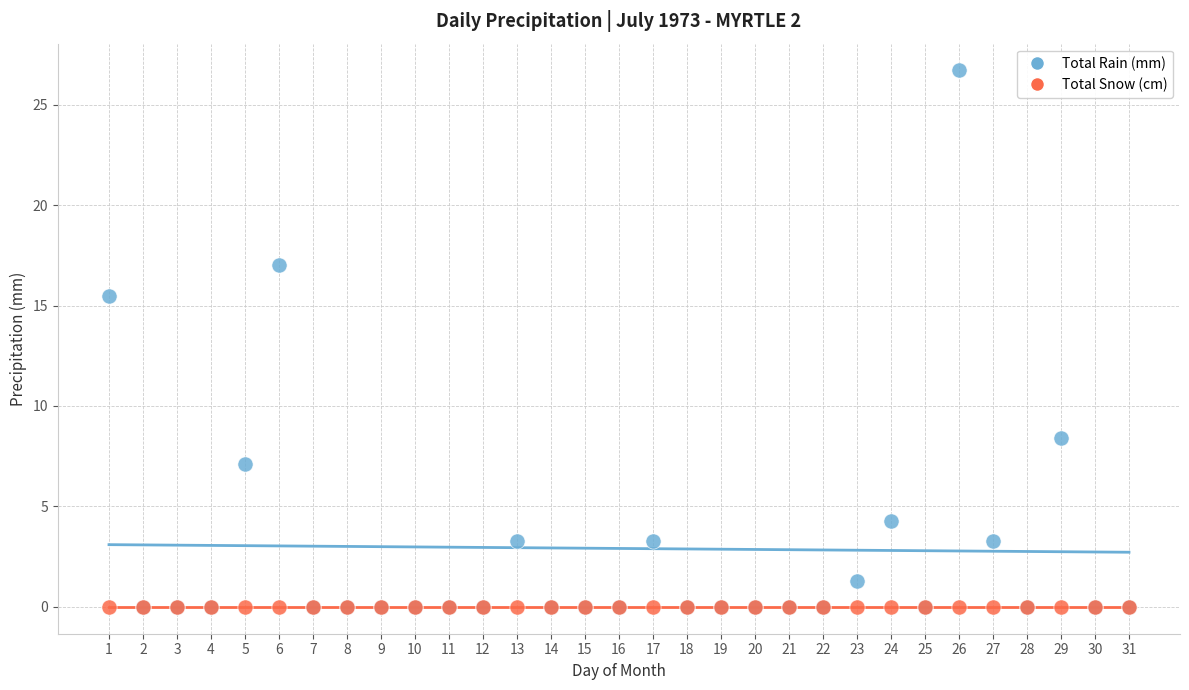

Across all series, what Y value is closest to 13?

15.5